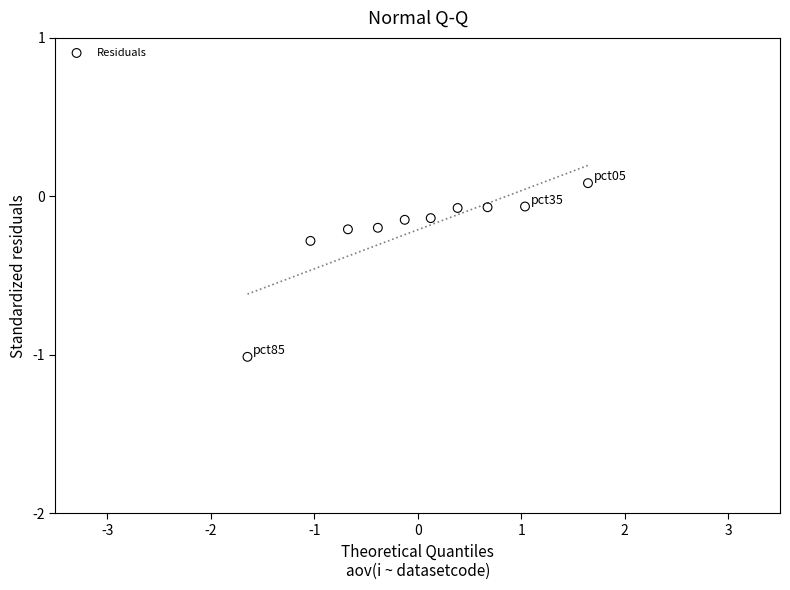

What is the range of Y values (max minus min)?

1.1